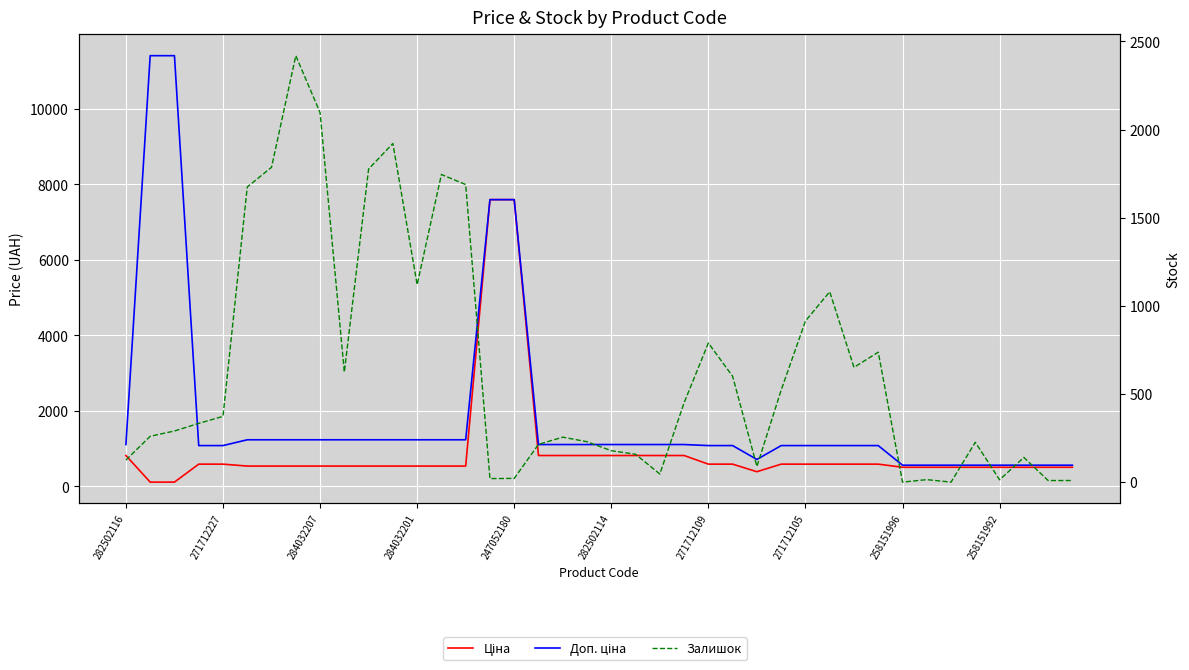

Reading left to right, extract all data points from this chart.

Ціна: 818.5	114.1	114.1	589.9	589.9	539.0	539.0	539.0	539.0	539.0	539.0	539.0	539.0	539.0	539.0	7596.5	7596.5	818.5	818.5	818.5	818.5	818.5	818.5	818.5	589.9	589.9	389.3	589.9	589.9	589.9	589.9	589.9	507.2	507.2	507.2	507.2	507.2	507.2	507.2	507.2
Доп. ціна: 1109.2	11410.0	11410.0	1081.7	1081.7	1235.4	1235.4	1235.4	1235.4	1235.4	1235.4	1235.4	1235.4	1235.4	1235.4	7596.5	7596.5	1109.2	1109.2	1109.2	1109.2	1109.2	1109.2	1109.2	1081.7	1081.7	714.0	1081.7	1081.7	1081.7	1081.7	1081.7	562.0	562.0	562.0	562.0	562.0	562.0	562.0	562.0
Залишок: 125.0	260.0	290.0	333.0	373.0	1674.0	1786.0	2419.0	2096.0	624.0	1776.0	1921.0	1120.0	1745.0	1688.0	20.0	21.0	214.0	255.0	229.0	178.0	158.0	46.0	450.0	789.0	600.0	89.0	522.0	914.0	1080.0	651.0	737.0	0.0	14.0	0.0	226.0	13.0	140.0	9.0	9.0